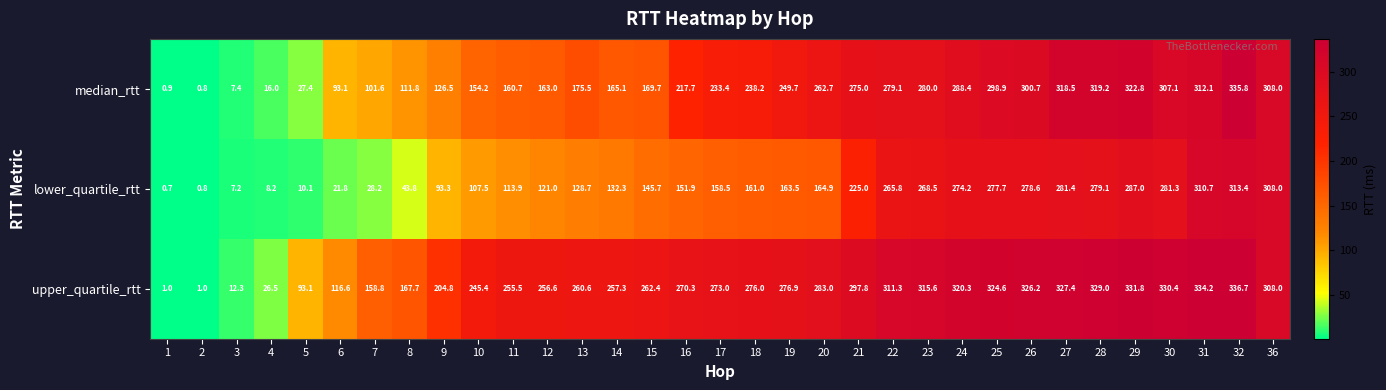

Which label corresponds to the largest value in the chart?

32